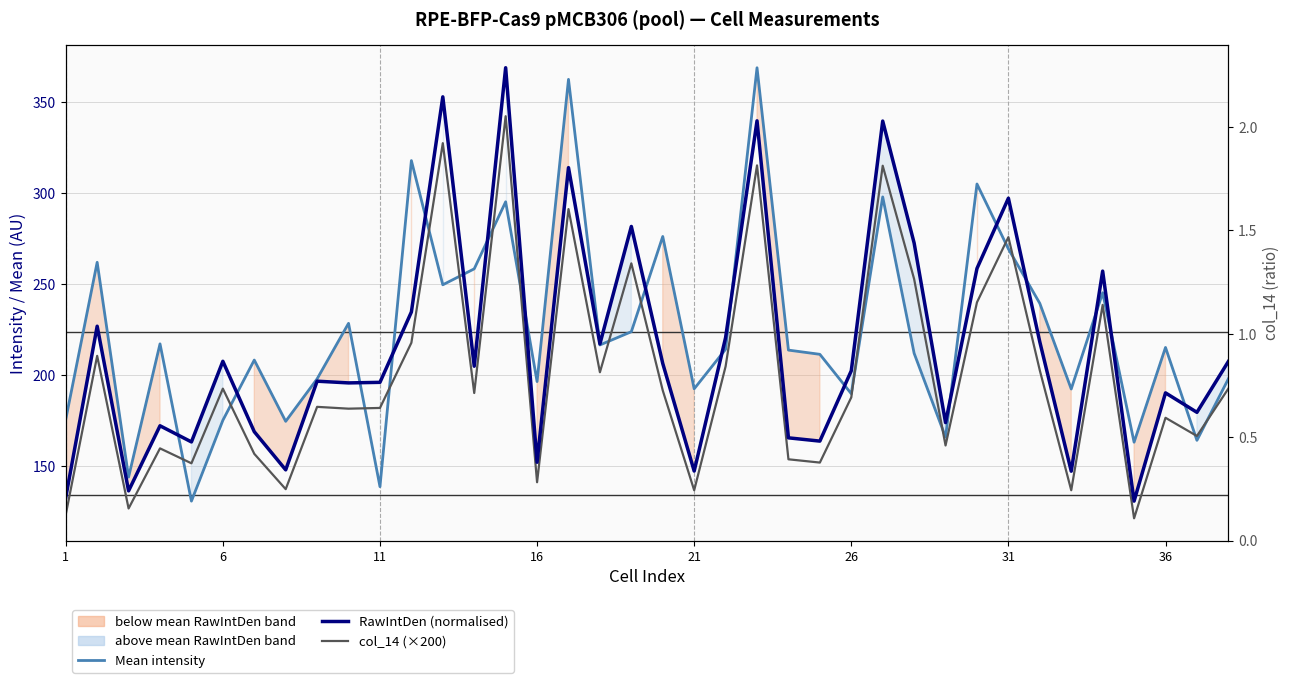

At how many categories does at least one series exceed 352?

4